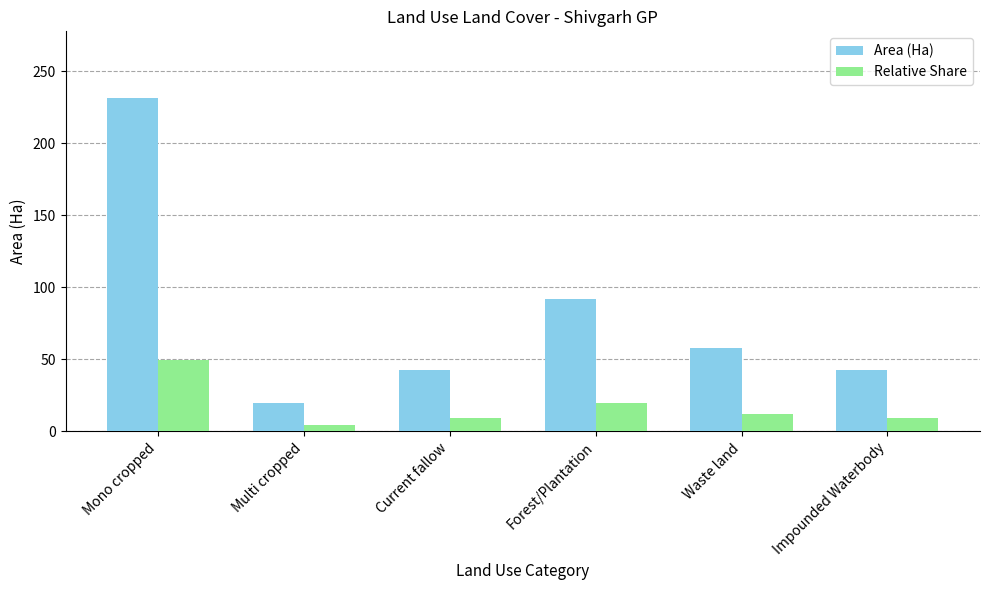

What position from the right is Impounded Waterbody?

1